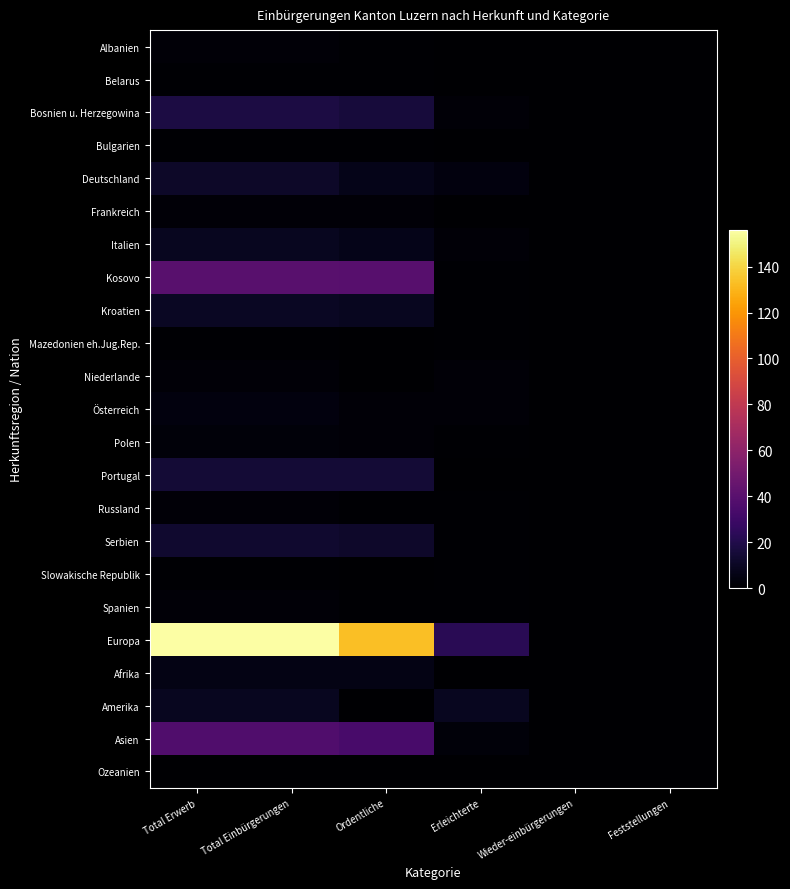

Which series has the largest total across all categories?

Europa